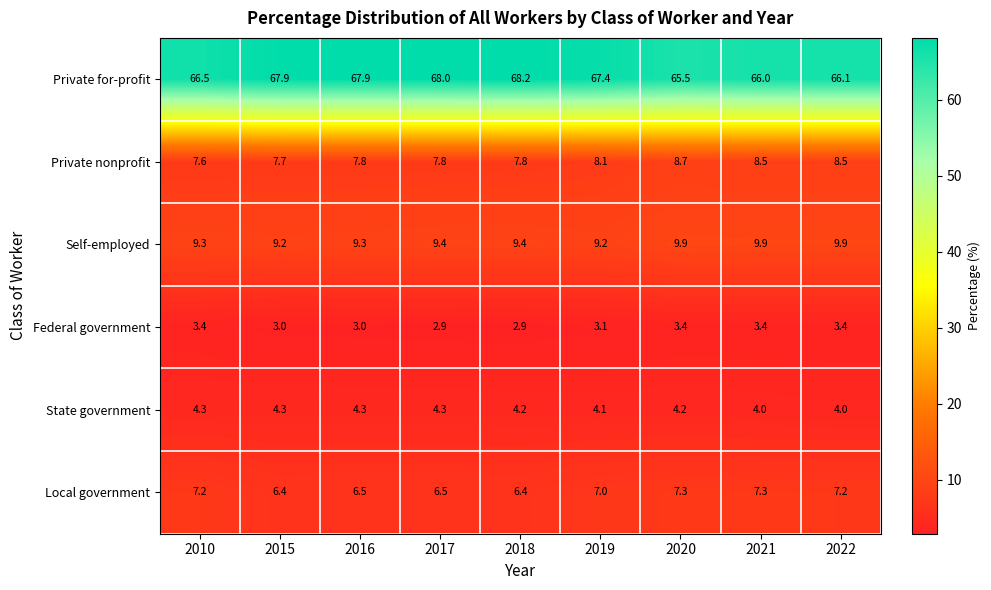

What is the average value of the Local government series?

6.9